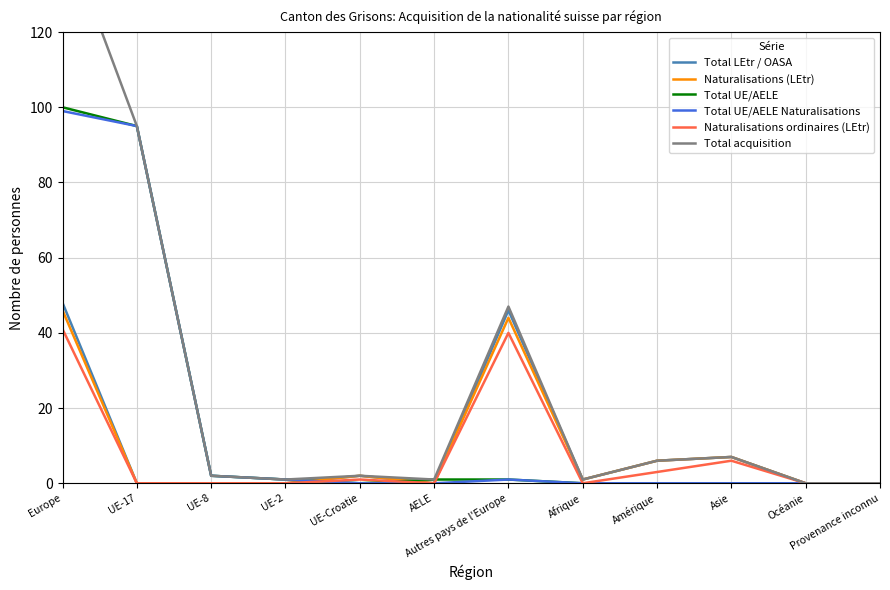

What is the total value across all series at UE-8?

6